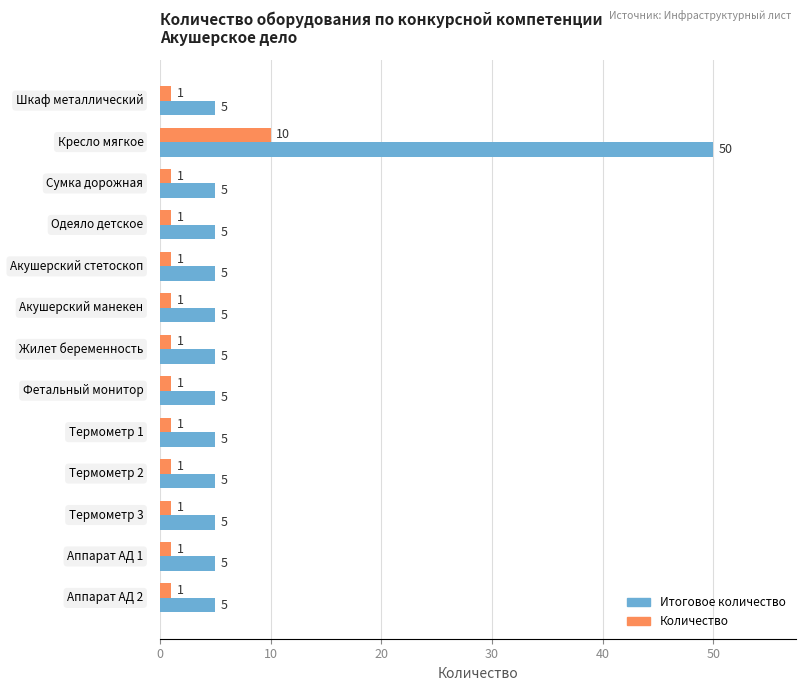

What is the maximum value for Количество?

10